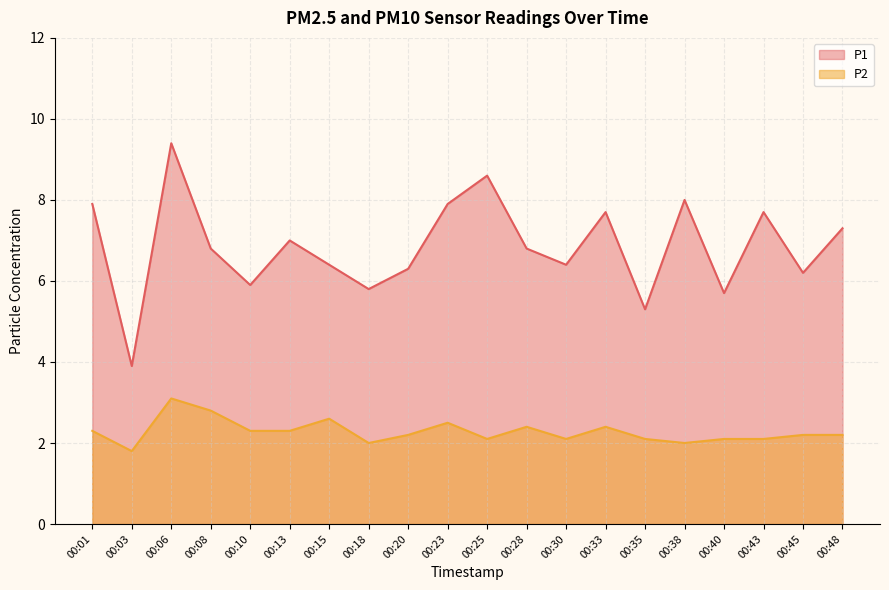

What is the value of the P2 point at the 2nd from the left?

1.8